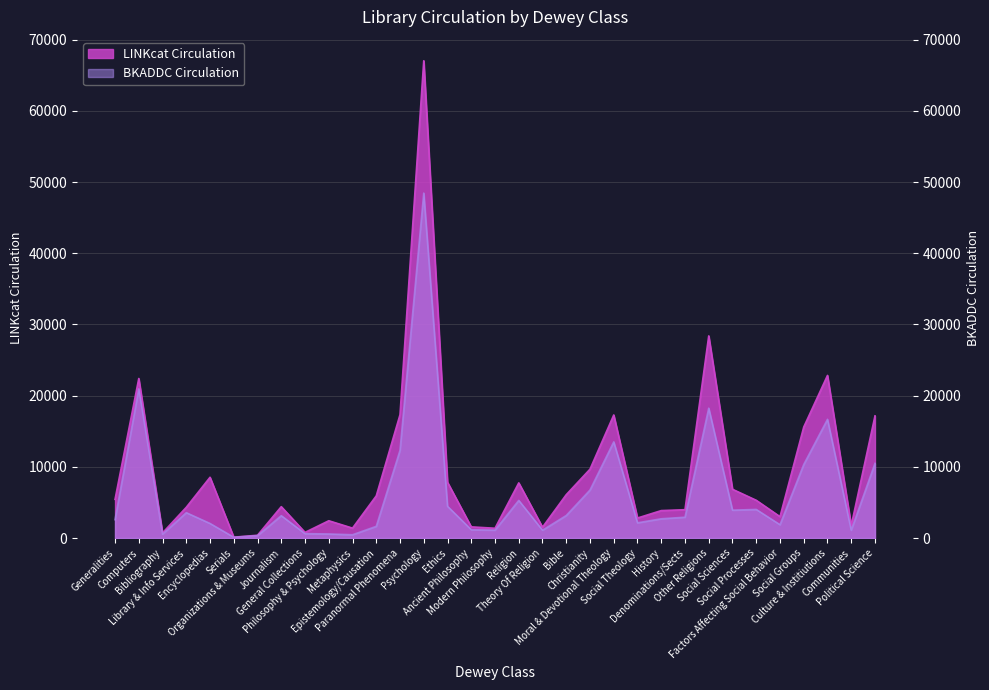

What is the value of the LINKcat Circulation point at the 18th from the left?

7743